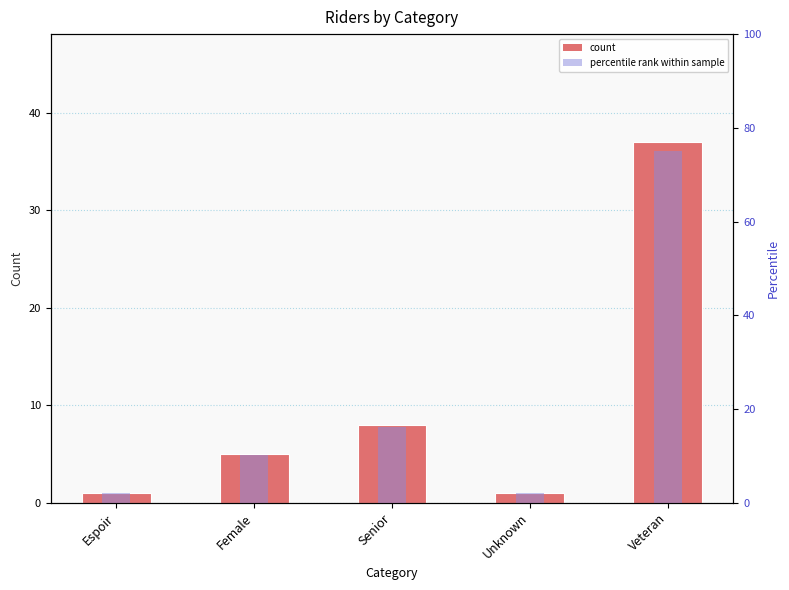

How many groups of bars are there?

5